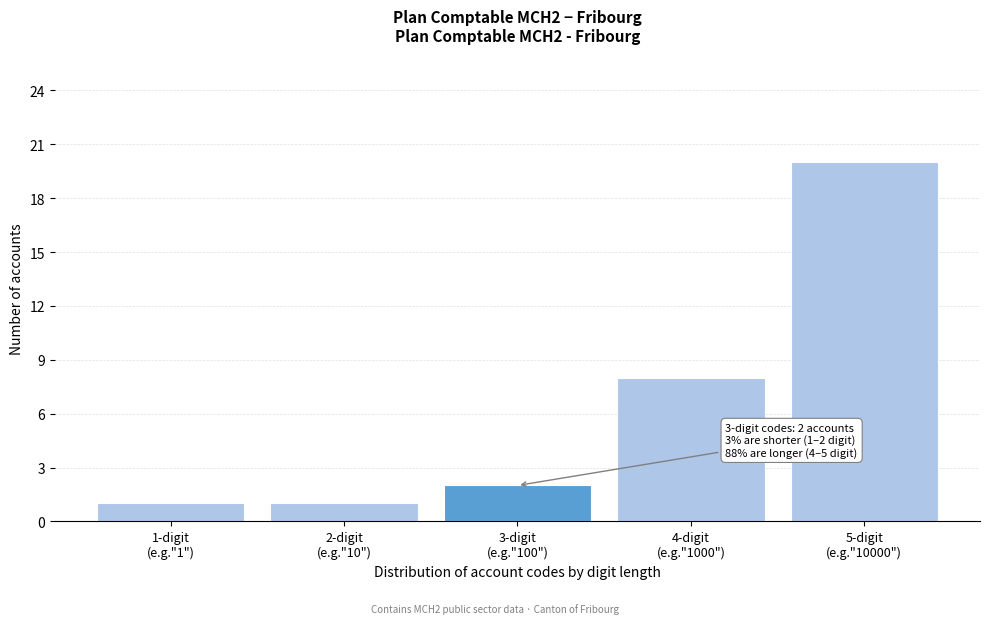

Reading right to left, what are all the values shown in this chart?

20	8	2	1	1